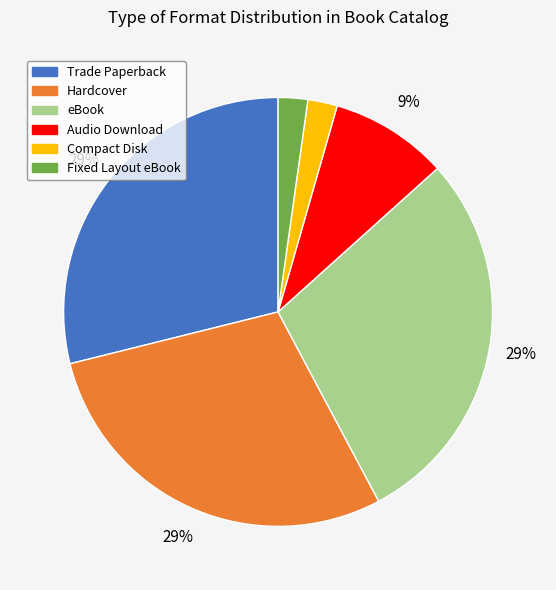

The Hardcover slice represents 29% of the pie. True or false?

True